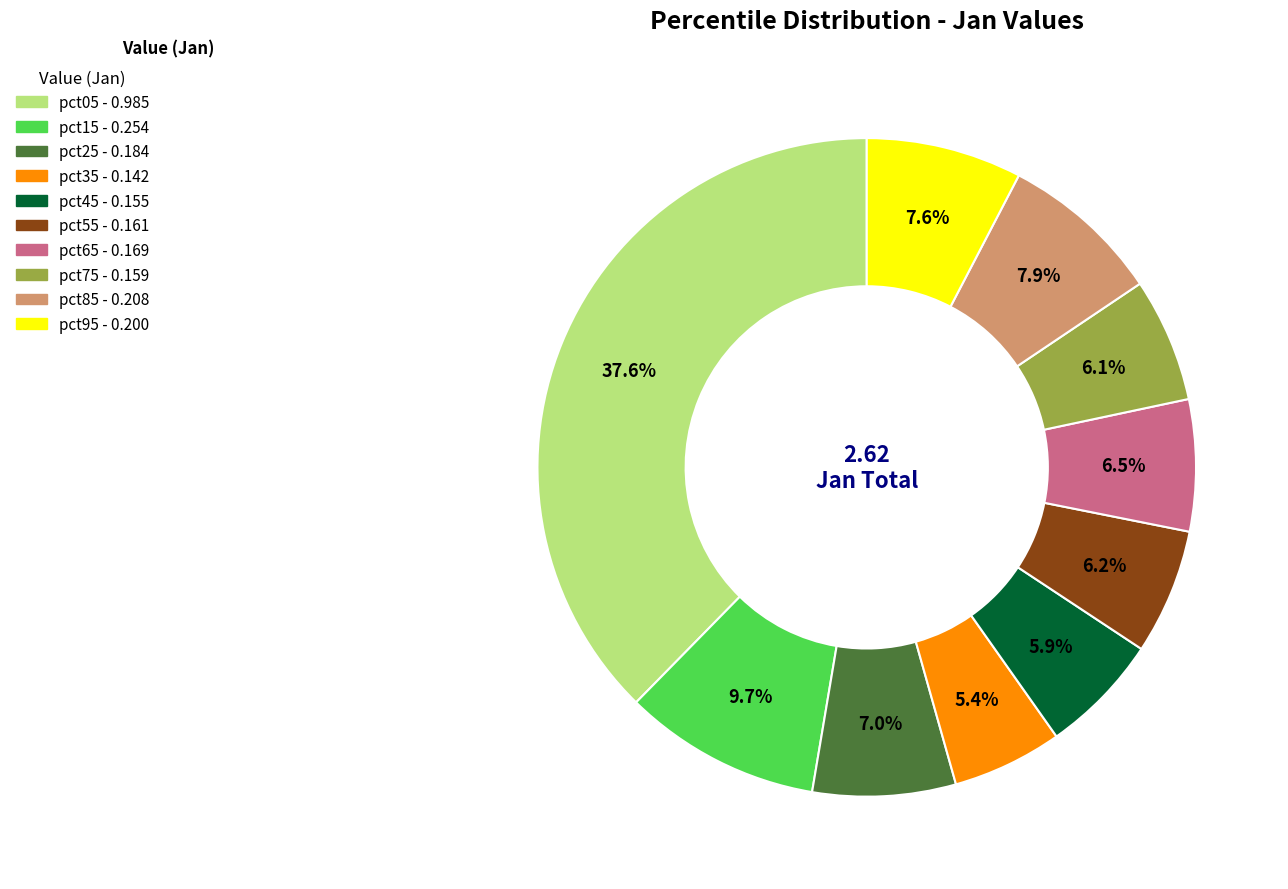

The pct95 slice represents 8% of the pie. True or false?

True